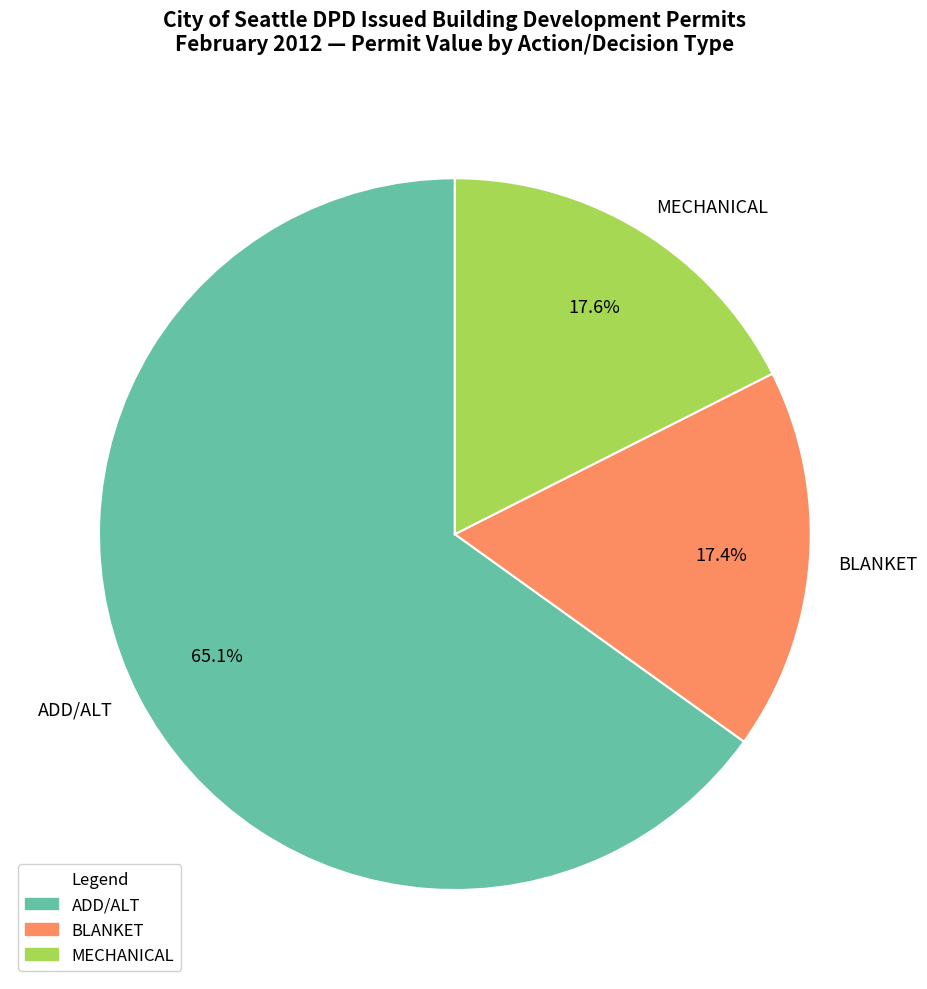

How many segments does this pie chart have?

3